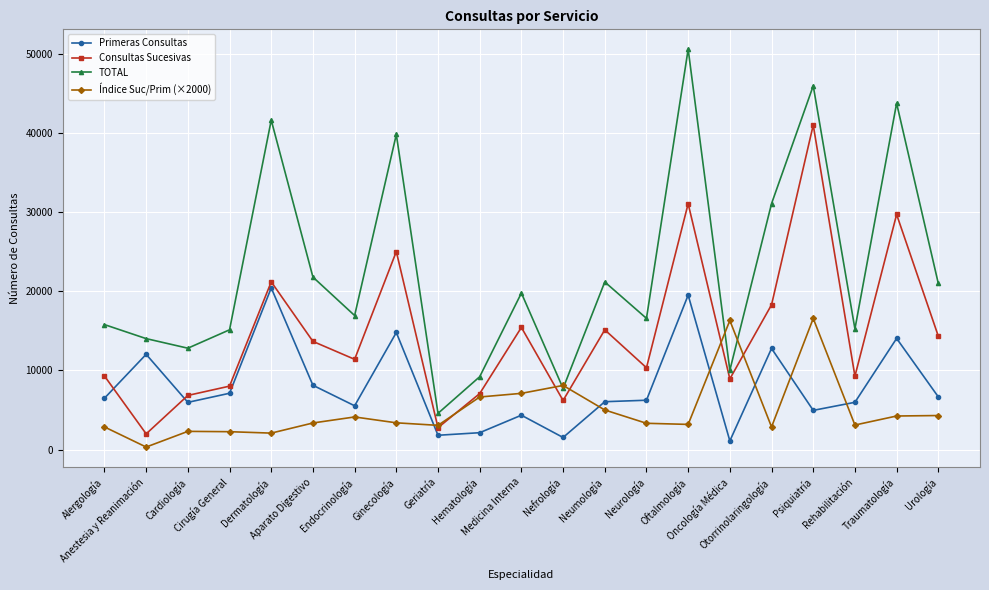

What is the label of the 14th point from the right?

Ginecología